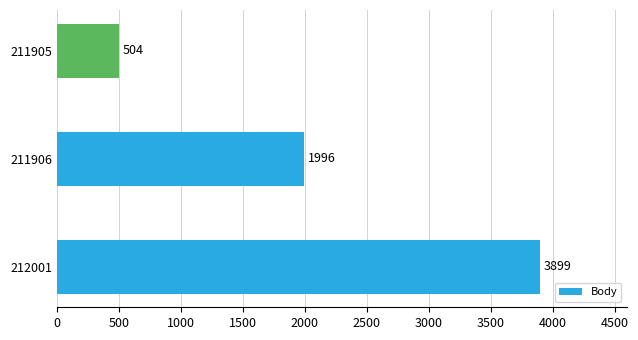

How many values are below 1996?

1